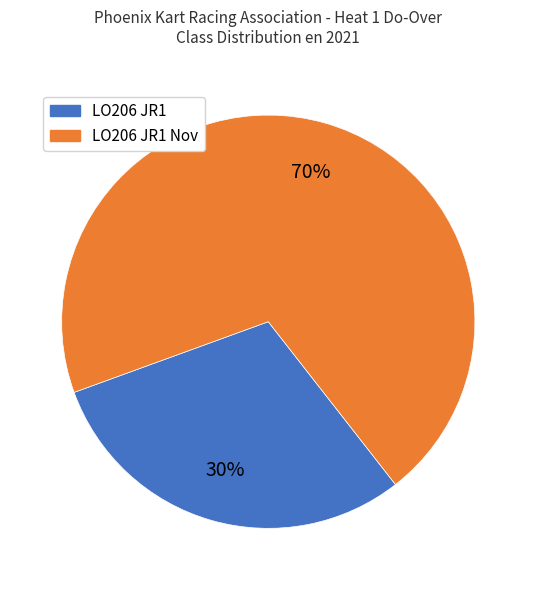

Is there a majority slice in this chart?

Yes